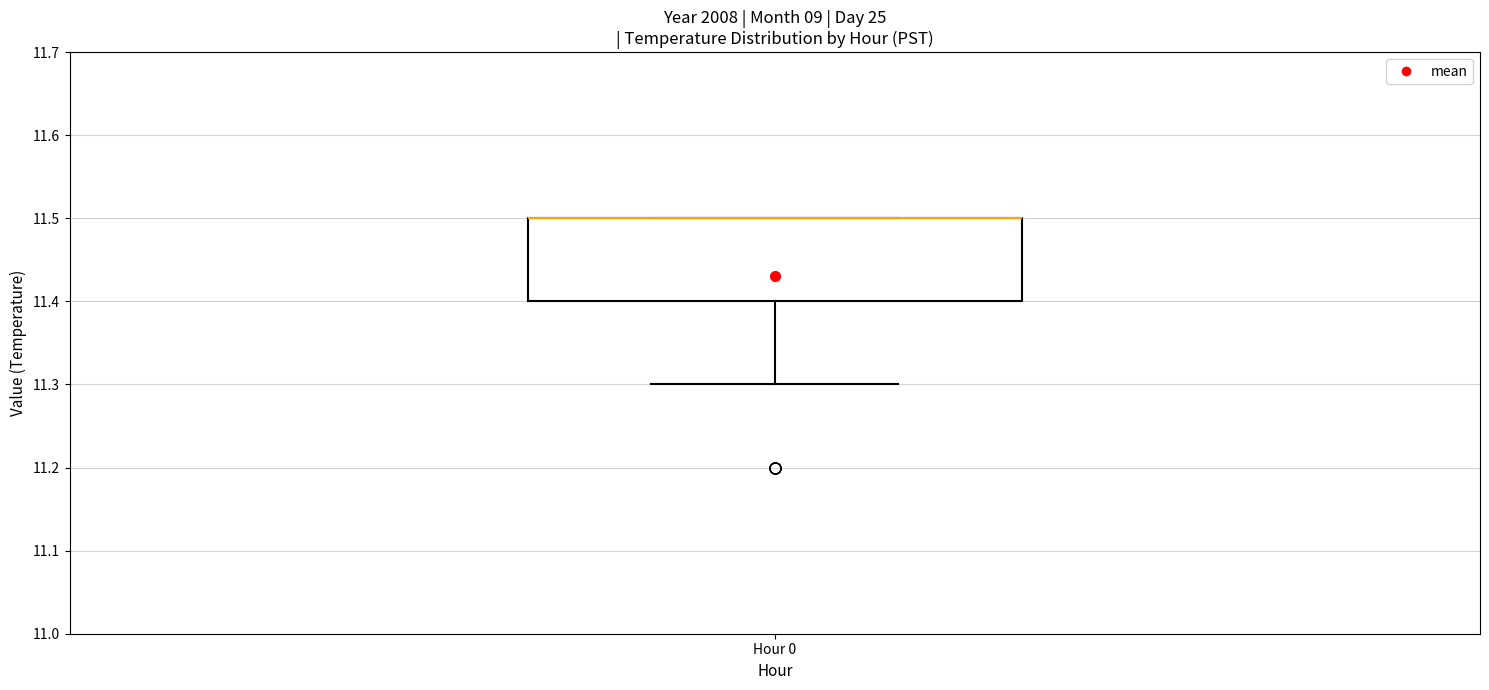

Read this box plot against the y-axis: the position of the median line, the range covered by the box, and the ends of both whiskers. The values are not printed on the chart, so give them approximately, as read against the axis.

median 11.5 (drawn on the box's upper edge), box 11.4 to 11.5, whiskers 11.3 to 11.5